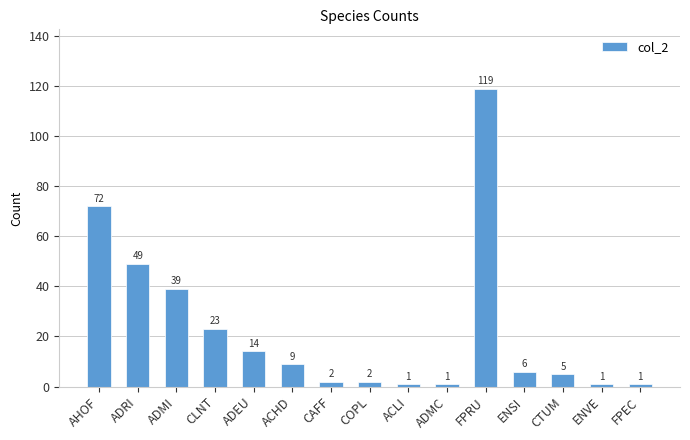

What is the difference between the maximum and minimum values?

118